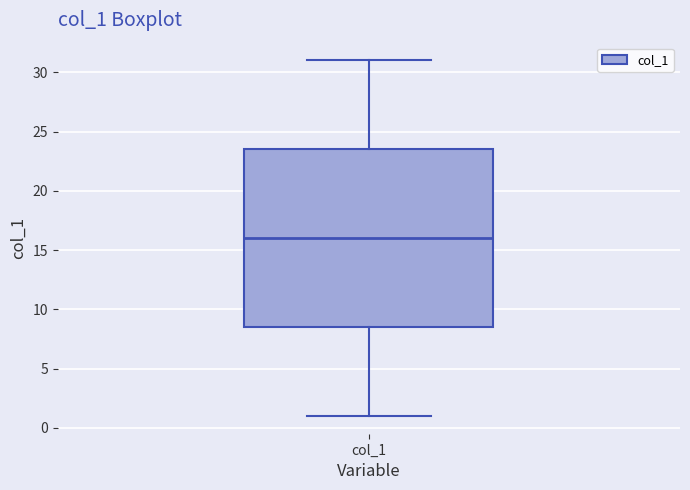

Read this box plot against the y-axis: the position of the median line, the range covered by the box, and the ends of both whiskers. The values are not printed on the chart, so give them approximately, as read against the axis.

median 16.0, box 8.5 to 23.5, whiskers 1.0 to 31.0